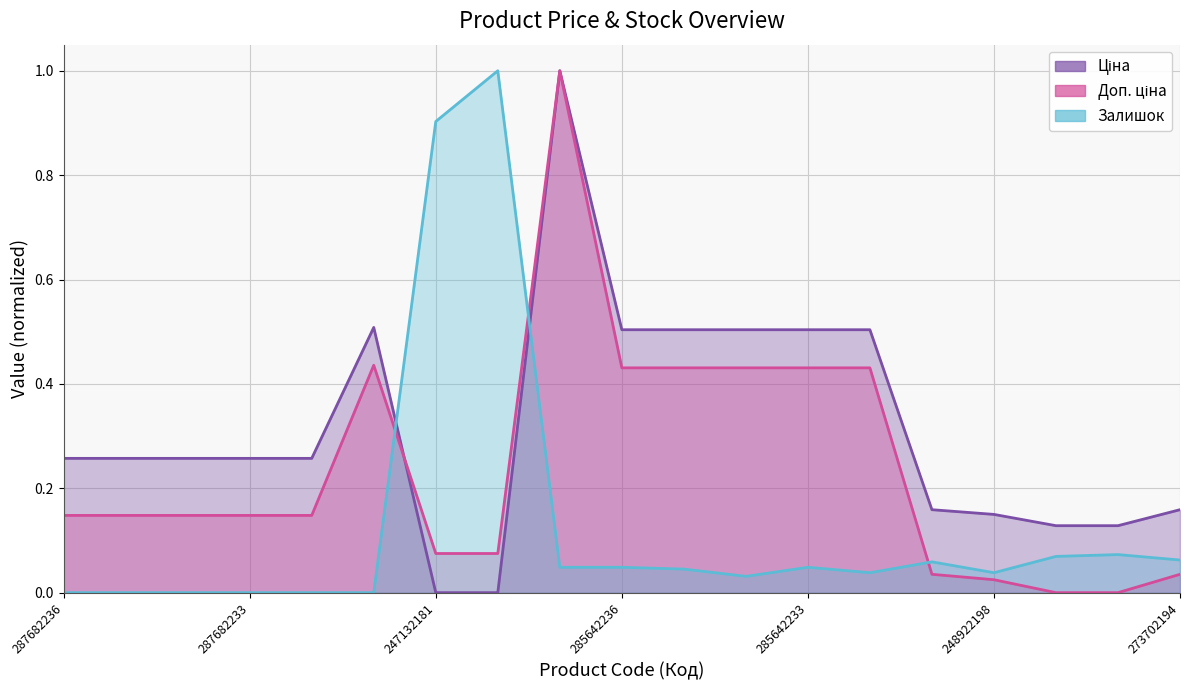

At which category does the chart reach its minimum across all series?

247132181